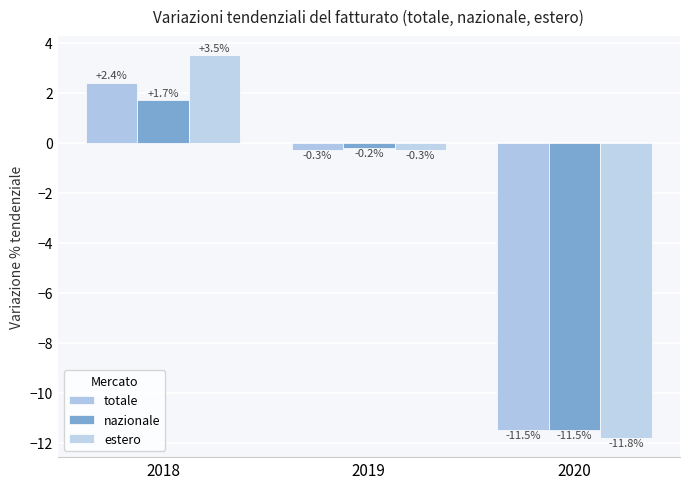

What is the spread (max minus min) of values at 2020?

0.3